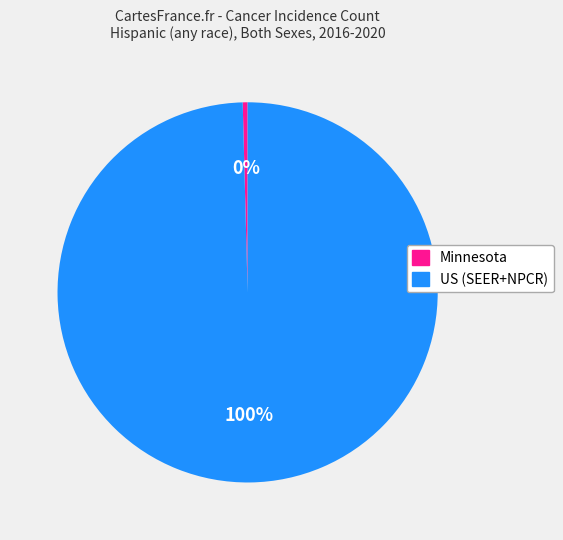

Do Minnesota and US (SEER+NPCR) together represent more than half of the pie?

Yes